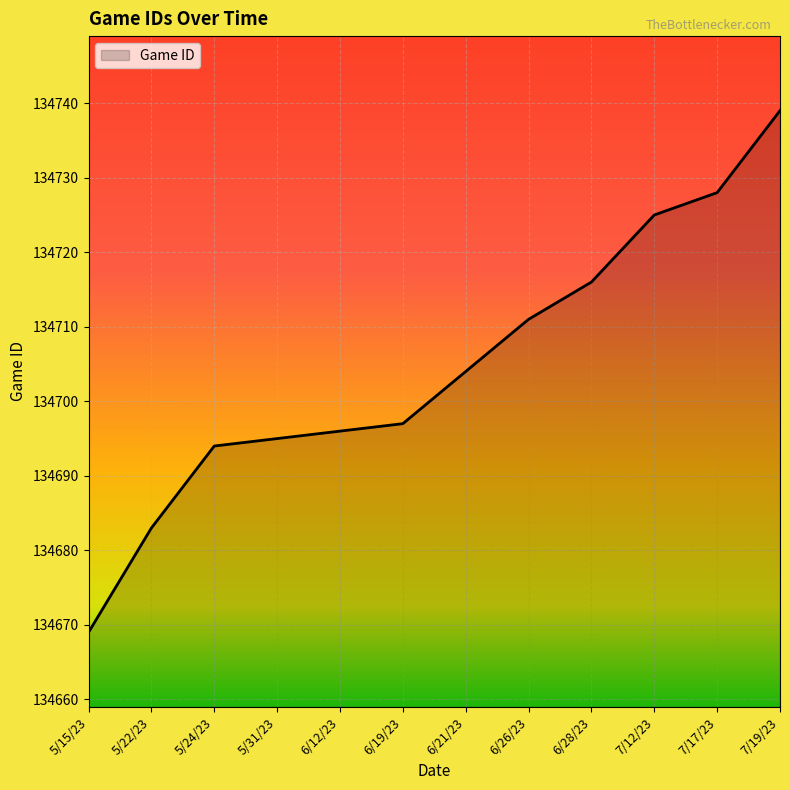

What position from the left is 6/12/23?

5